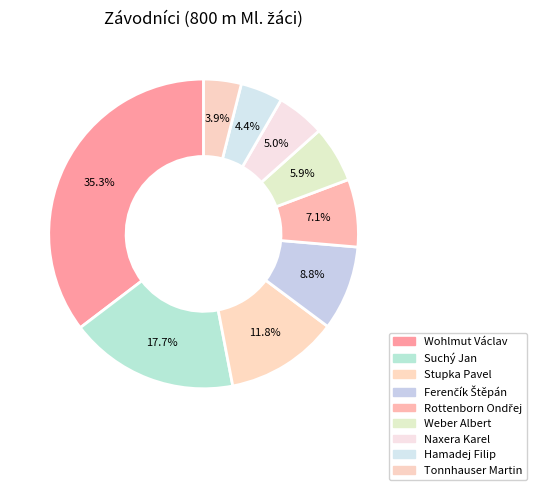

The Suchý Jan slice represents 1% of the pie. True or false?

False